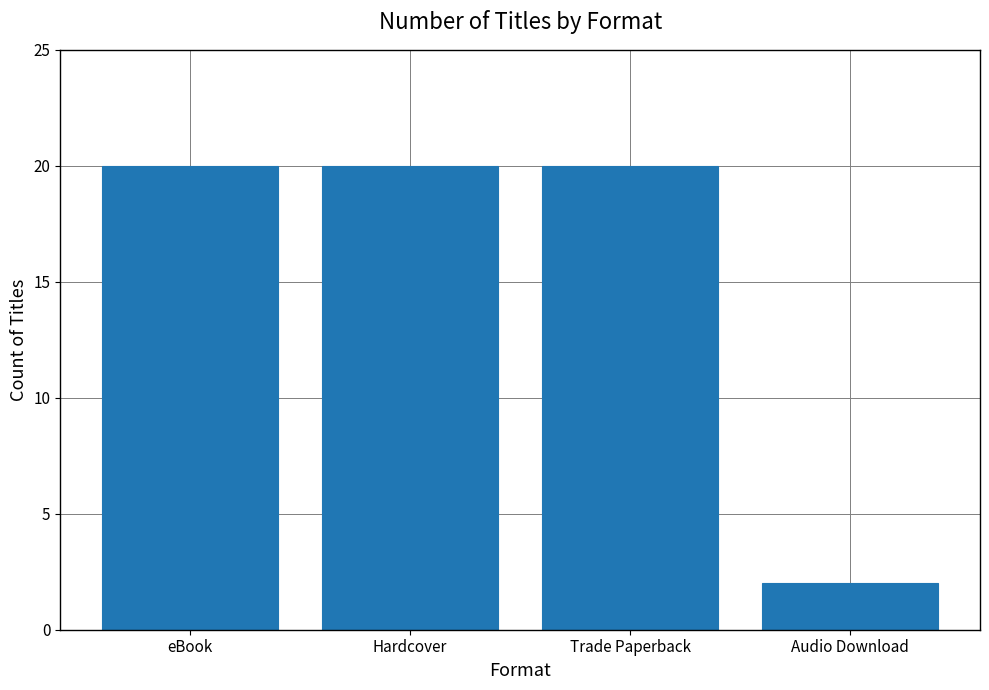

What is the label of the 4th bar from the left?

Audio Download